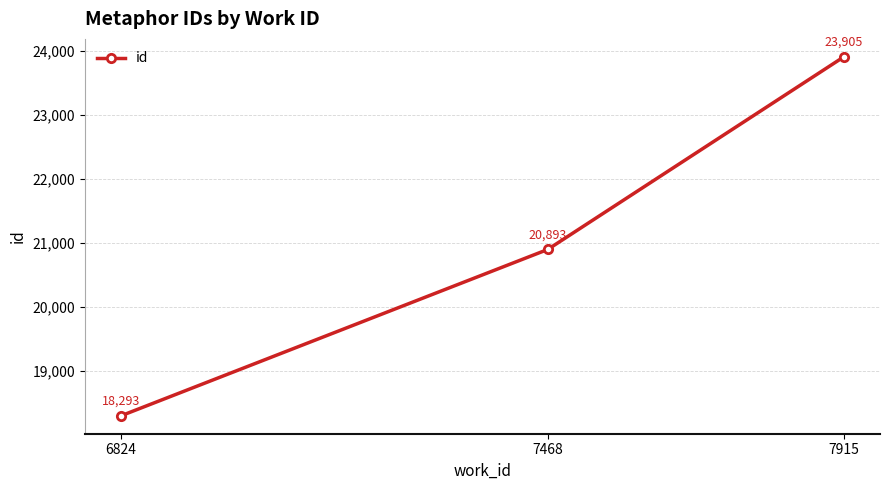

At which category does the chart reach its peak across all series?

7915